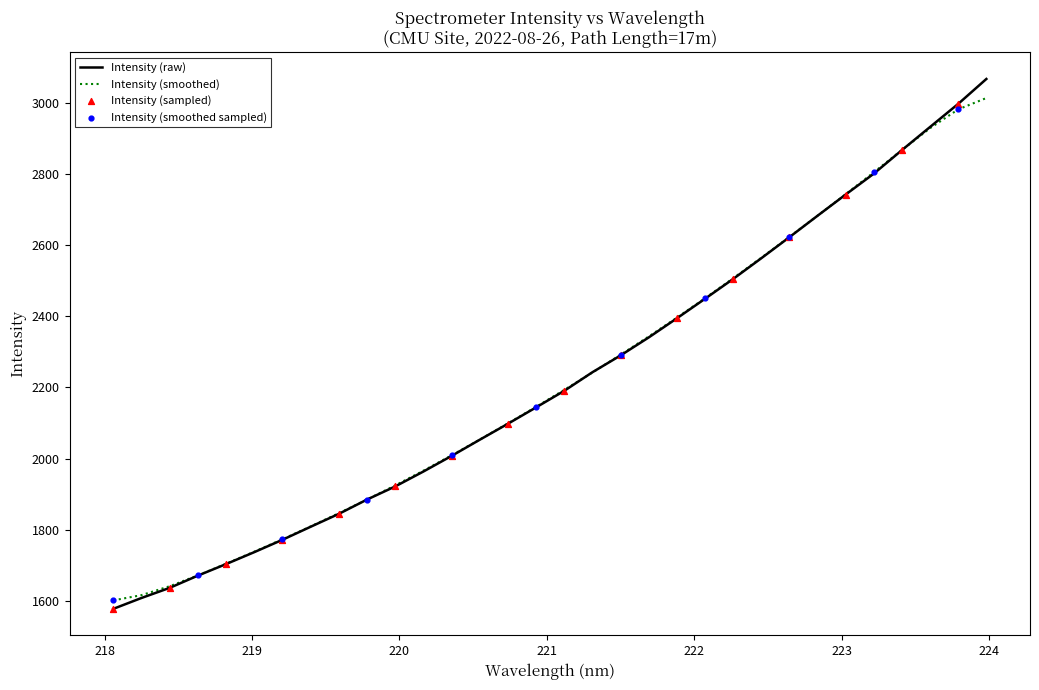

What is the minimum value shown in the chart?

1577.7